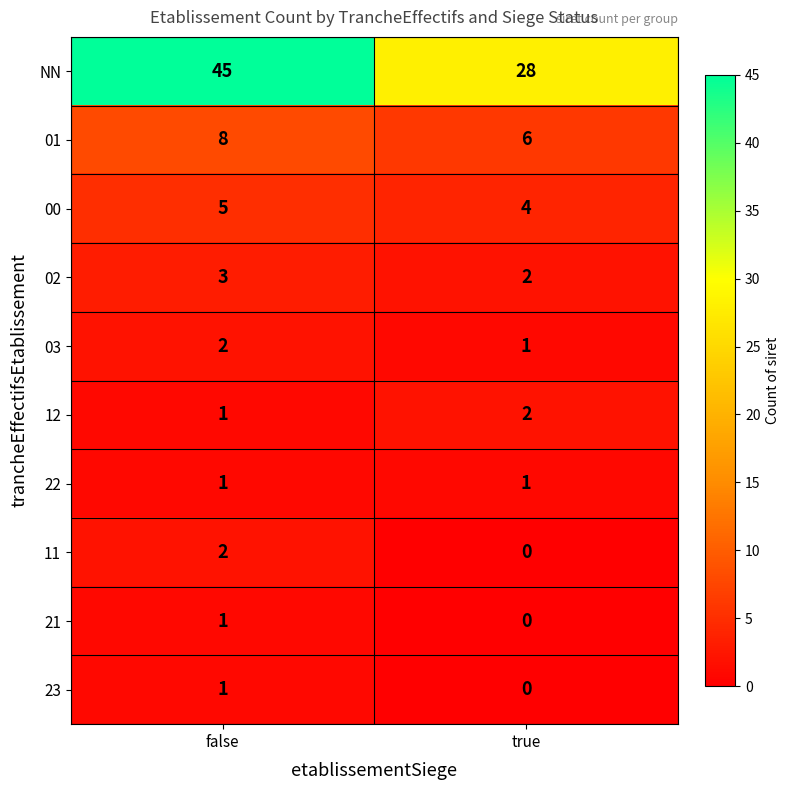

Where is 03 nearest to the value 1?

true